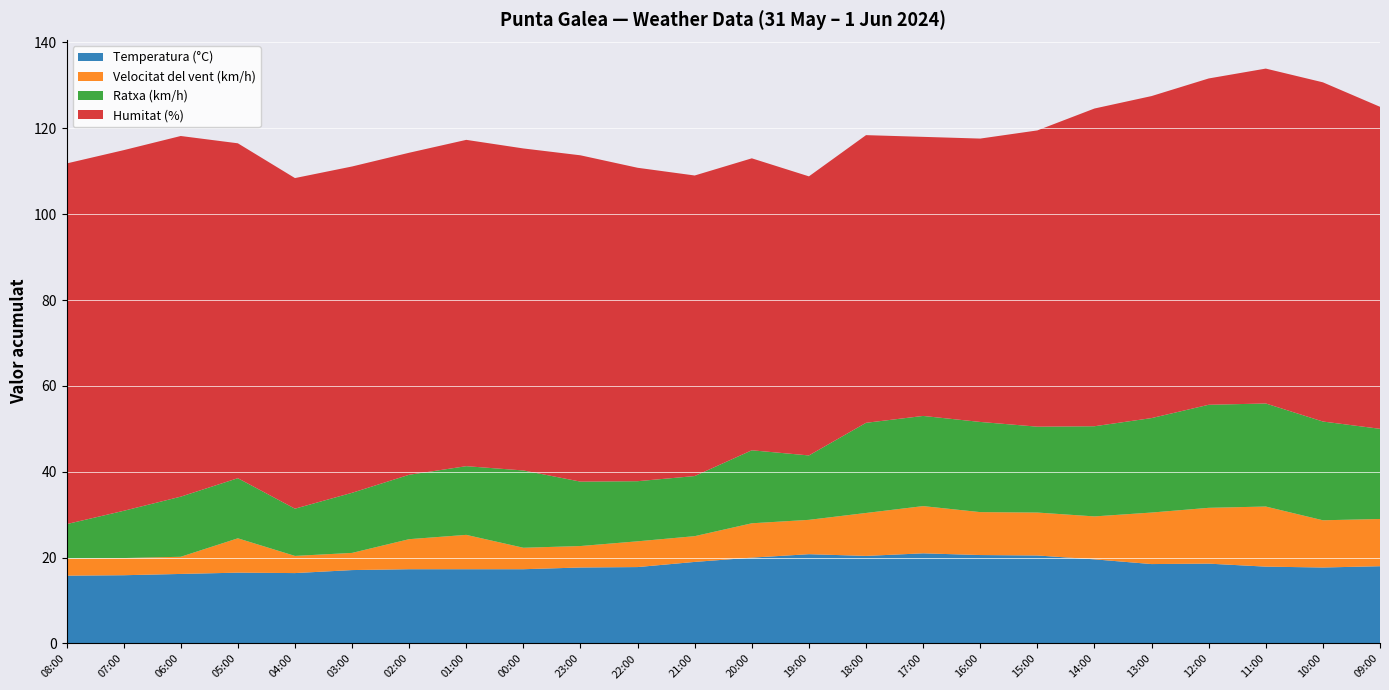

What is the total value across all series at 23:00?

113.7